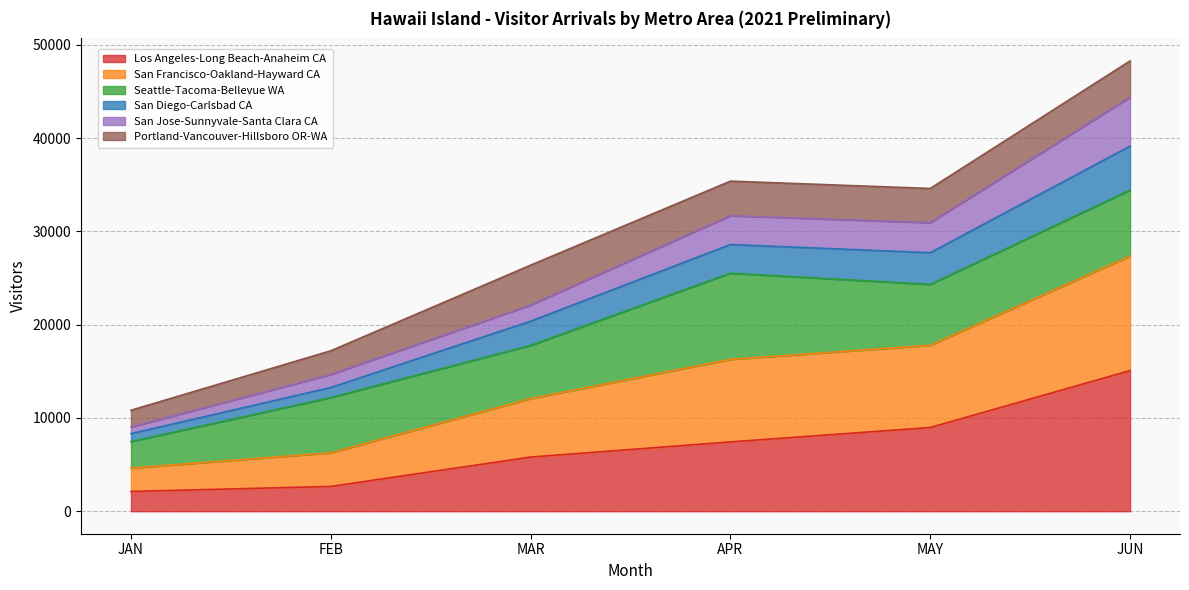

What is the total value across all series at APR?

35399.9